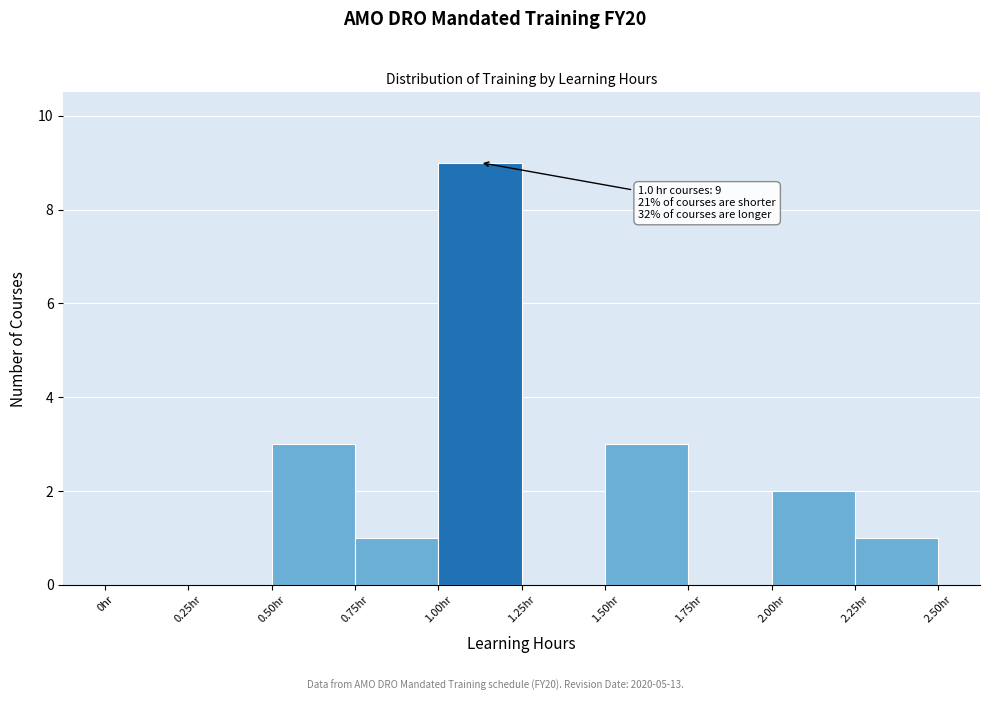

Which range on the x-axis has the tallest bar?

1.00 to 1.25